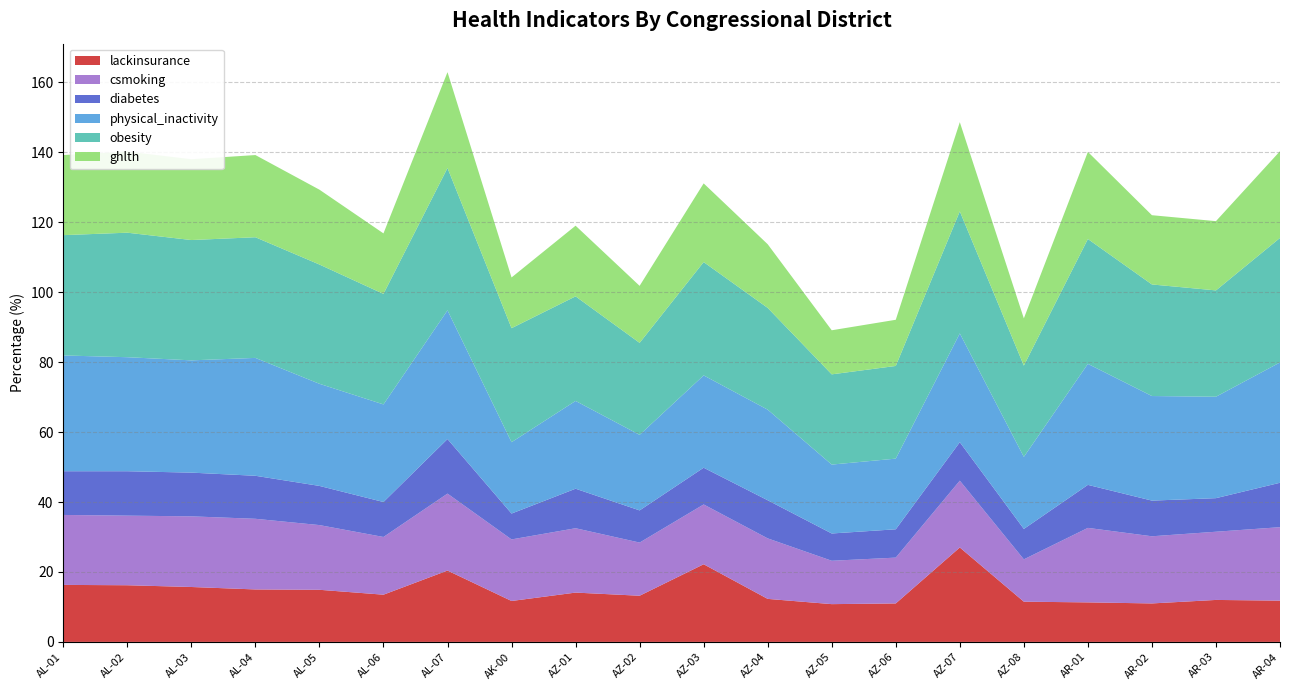

Reading left to right, extract all data points from this chart.

lackinsurance: AL-01=16.3	AL-02=16.2	AL-03=15.7	AL-04=15.0	AL-05=14.9	AL-06=13.5	AL-07=20.4	AK-00=11.7	AZ-01=14.1	AZ-02=13.2	AZ-03=22.2	AZ-04=12.3	AZ-05=10.8	AZ-06=11.0	AZ-07=27.0	AZ-08=11.5	AR-01=11.3	AR-02=11.0	AR-03=12.0	AR-04=11.8
csmoking: AL-01=20.0	AL-02=19.9	AL-03=20.2	AL-04=20.2	AL-05=18.5	AL-06=16.5	AL-07=22.0	AK-00=17.6	AZ-01=18.4	AZ-02=15.2	AZ-03=17.1	AZ-04=17.3	AZ-05=12.4	AZ-06=13.1	AZ-07=19.1	AZ-08=12.1	AR-01=21.3	AR-02=19.2	AR-03=19.5	AR-04=21.0
diabetes: AL-01=12.5	AL-02=12.7	AL-03=12.5	AL-04=12.3	AL-05=11.2	AL-06=10.0	AL-07=15.6	AK-00=7.4	AZ-01=11.3	AZ-02=9.2	AZ-03=10.5	AZ-04=10.9	AZ-05=7.8	AZ-06=8.1	AZ-07=11.0	AZ-08=8.7	AR-01=12.3	AR-02=10.2	AR-03=9.6	AR-04=12.7
physical_inactivity: AL-01=33.1	AL-02=32.6	AL-03=32.1	AL-04=33.7	AL-05=29.2	AL-06=27.9	AL-07=36.8	AK-00=20.4	AZ-01=25.1	AZ-02=21.6	AZ-03=26.4	AZ-04=25.9	AZ-05=19.7	AZ-06=20.2	AZ-07=31.1	AZ-08=20.6	AR-01=34.6	AR-02=29.9	AR-03=29.0	AR-04=34.4
obesity: AL-01=34.4	AL-02=35.6	AL-03=34.4	AL-04=34.5	AL-05=34.1	AL-06=31.6	AL-07=40.7	AK-00=32.6	AZ-01=29.9	AZ-02=26.3	AZ-03=32.4	AZ-04=29.1	AZ-05=25.8	AZ-06=26.5	AZ-07=34.9	AZ-08=26.1	AR-01=35.7	AR-02=31.9	AR-03=30.4	AR-04=35.6
ghlth: AL-01=22.9	AL-02=23.2	AL-03=23.1	AL-04=23.5	AL-05=21.4	AL-06=17.3	AL-07=27.4	AK-00=14.5	AZ-01=20.2	AZ-02=16.3	AZ-03=22.5	AZ-04=18.2	AZ-05=12.6	AZ-06=13.2	AZ-07=25.5	AZ-08=13.5	AR-01=24.9	AR-02=19.8	AR-03=19.8	AR-04=24.8